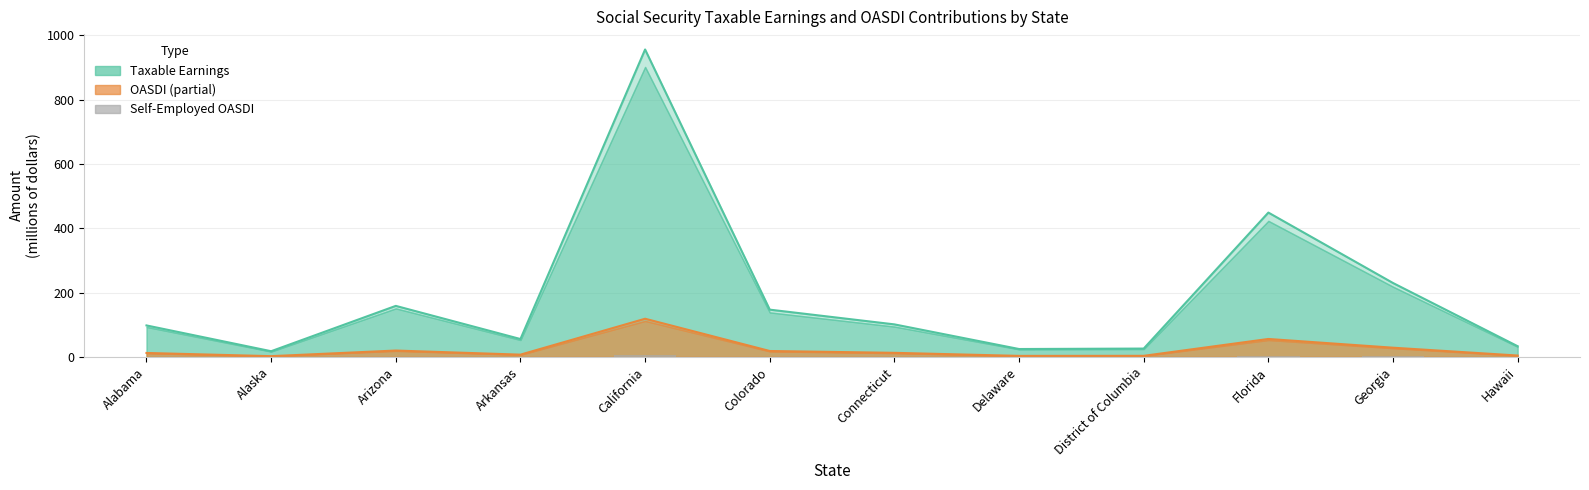

Is it true that the value at District of Columbia is 0.2?

True